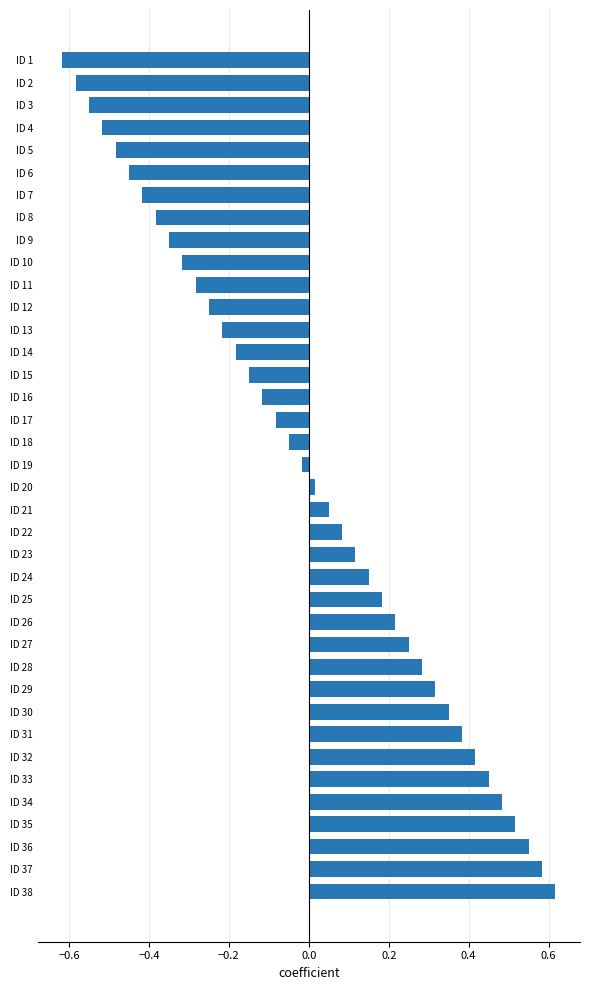

Rank the categories by value from lowest to highest.

ID 1, ID 2, ID 3, ID 4, ID 5, ID 6, ID 7, ID 8, ID 9, ID 10, ID 11, ID 12, ID 13, ID 14, ID 15, ID 16, ID 17, ID 18, ID 19, ID 20, ID 21, ID 22, ID 23, ID 24, ID 25, ID 26, ID 27, ID 28, ID 29, ID 30, ID 31, ID 32, ID 33, ID 34, ID 35, ID 36, ID 37, ID 38